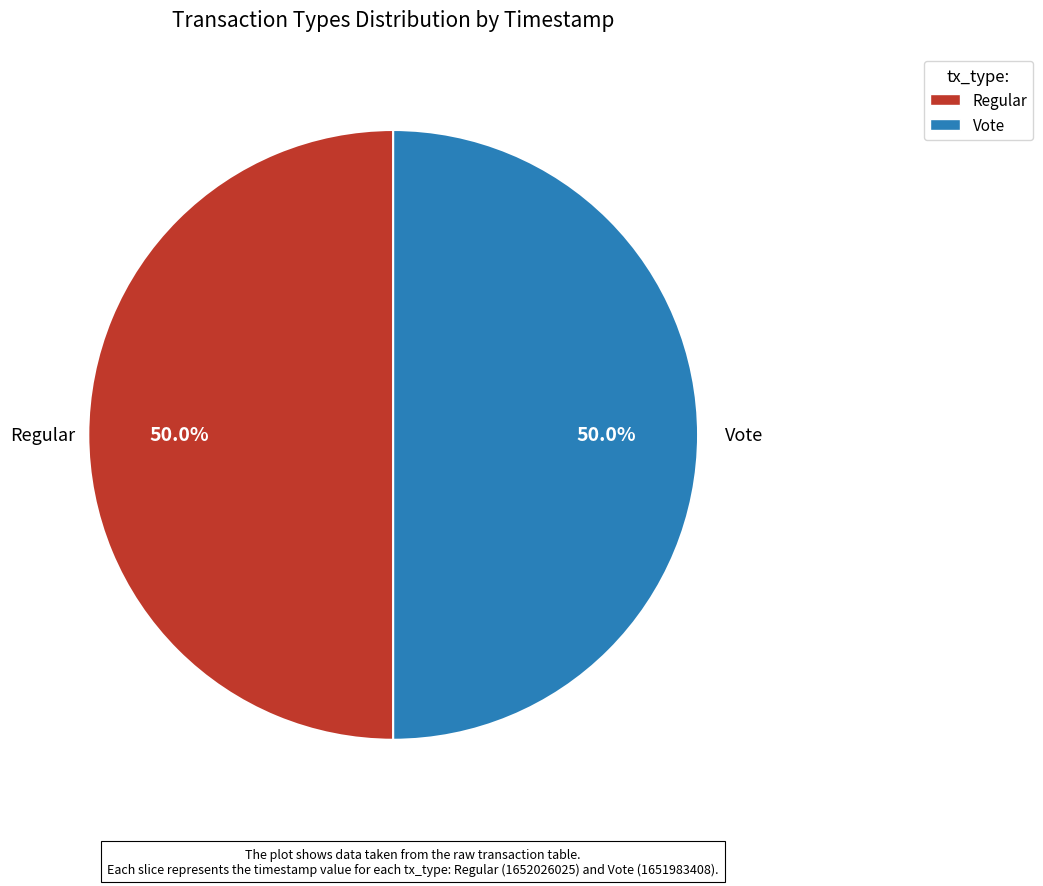

What is the ratio of the value at Vote to the value at Regular?

1.0